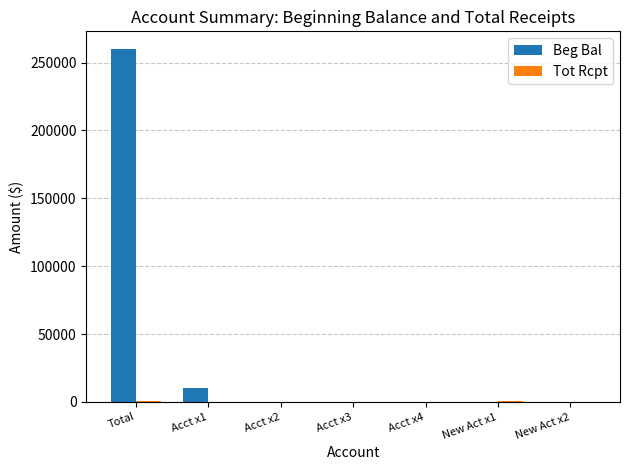

What is the sum of all Beg Bal values?

270000